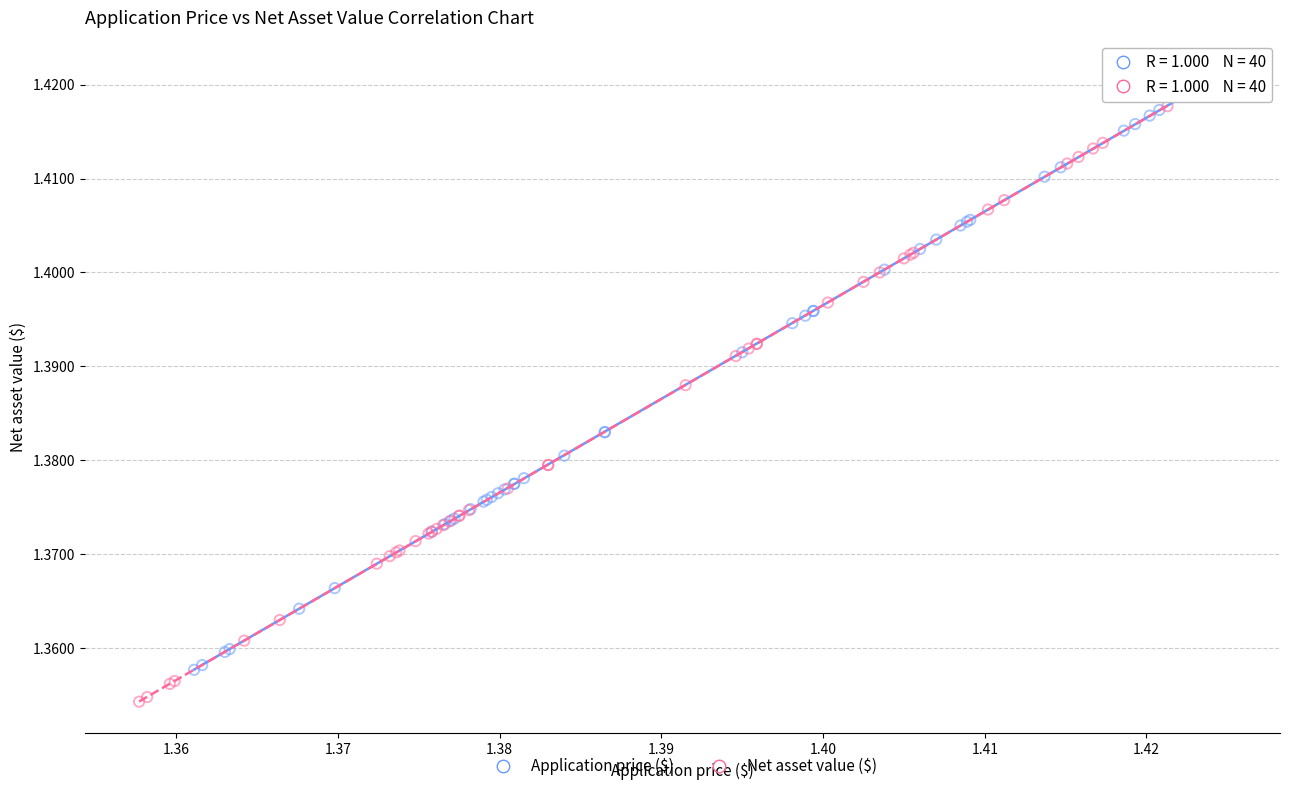

Which series has the widest spread of Y values?

Application price ($)